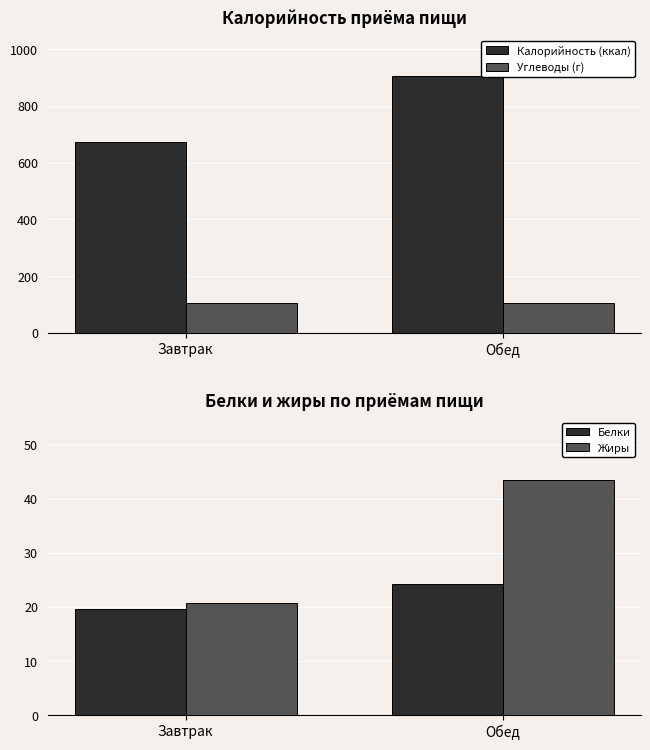

At how many categories does at least one series exceed 122?

2